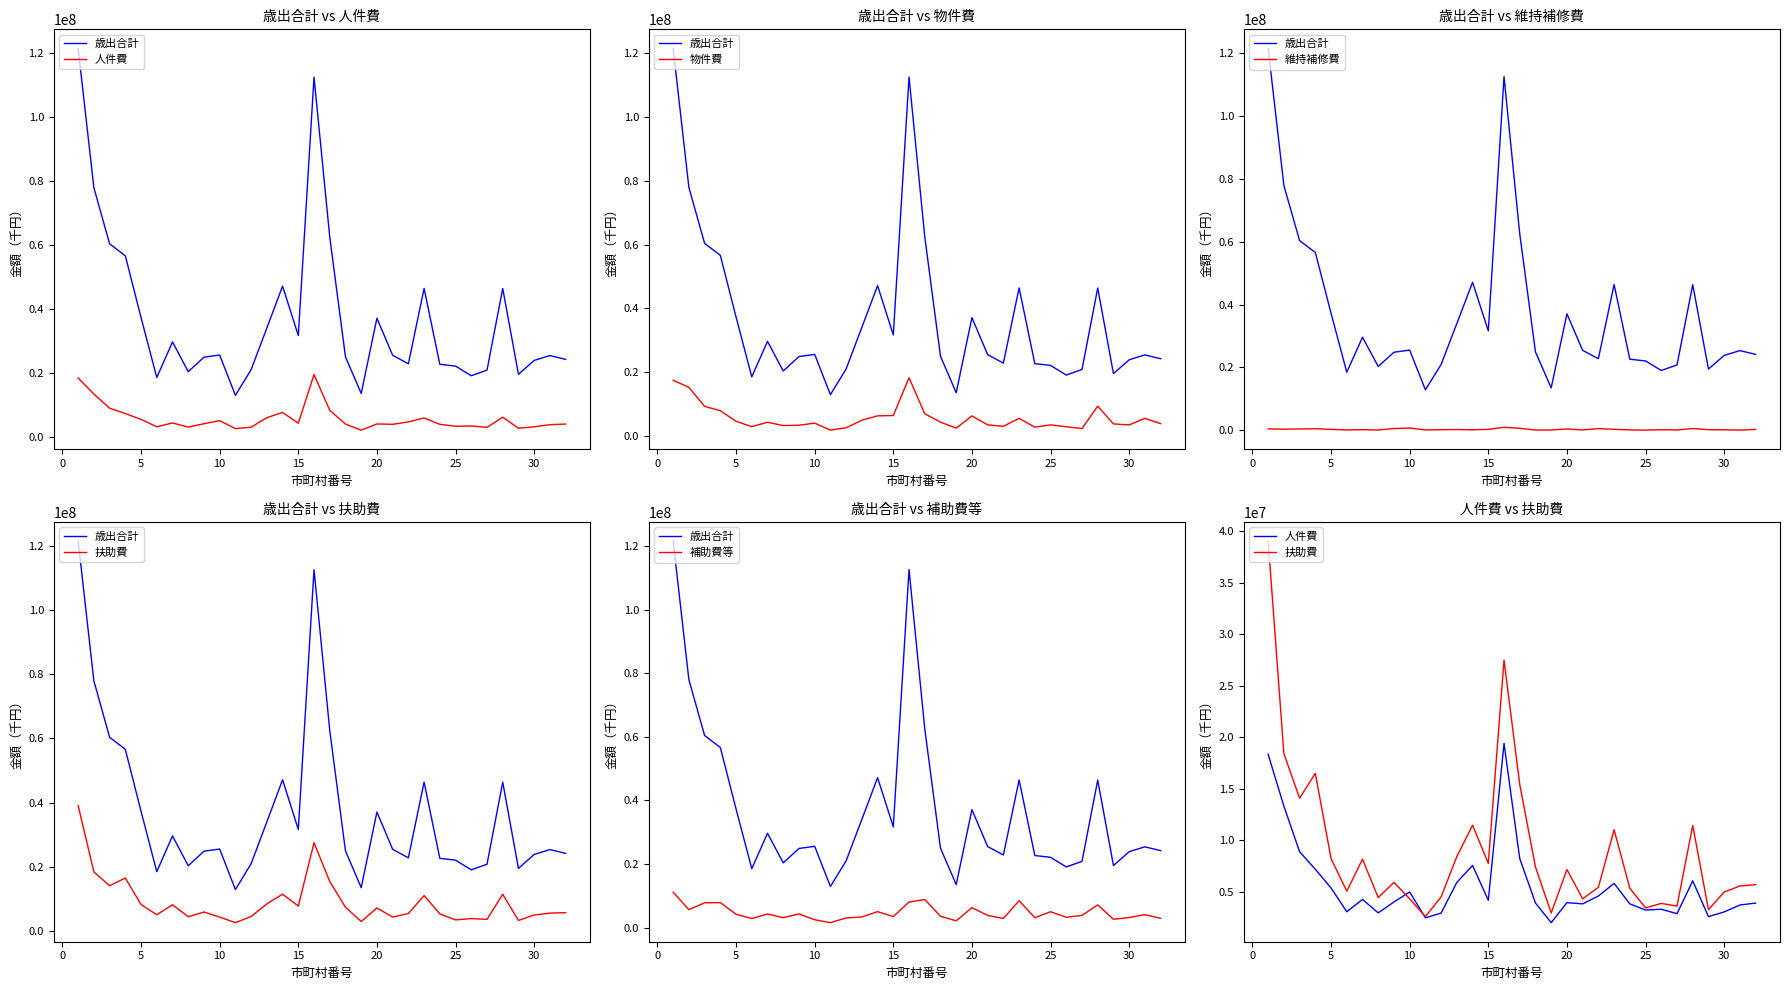

Which series has the widest spread of values?

歳出合計